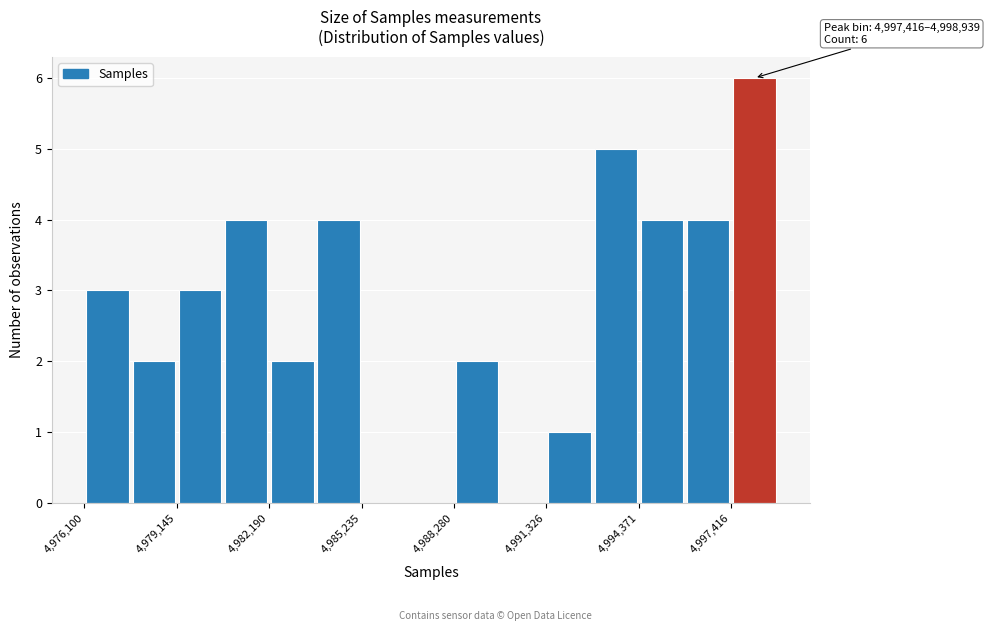

Read against the x-axis, roughly where is the centre of the tallest bar?

4998000